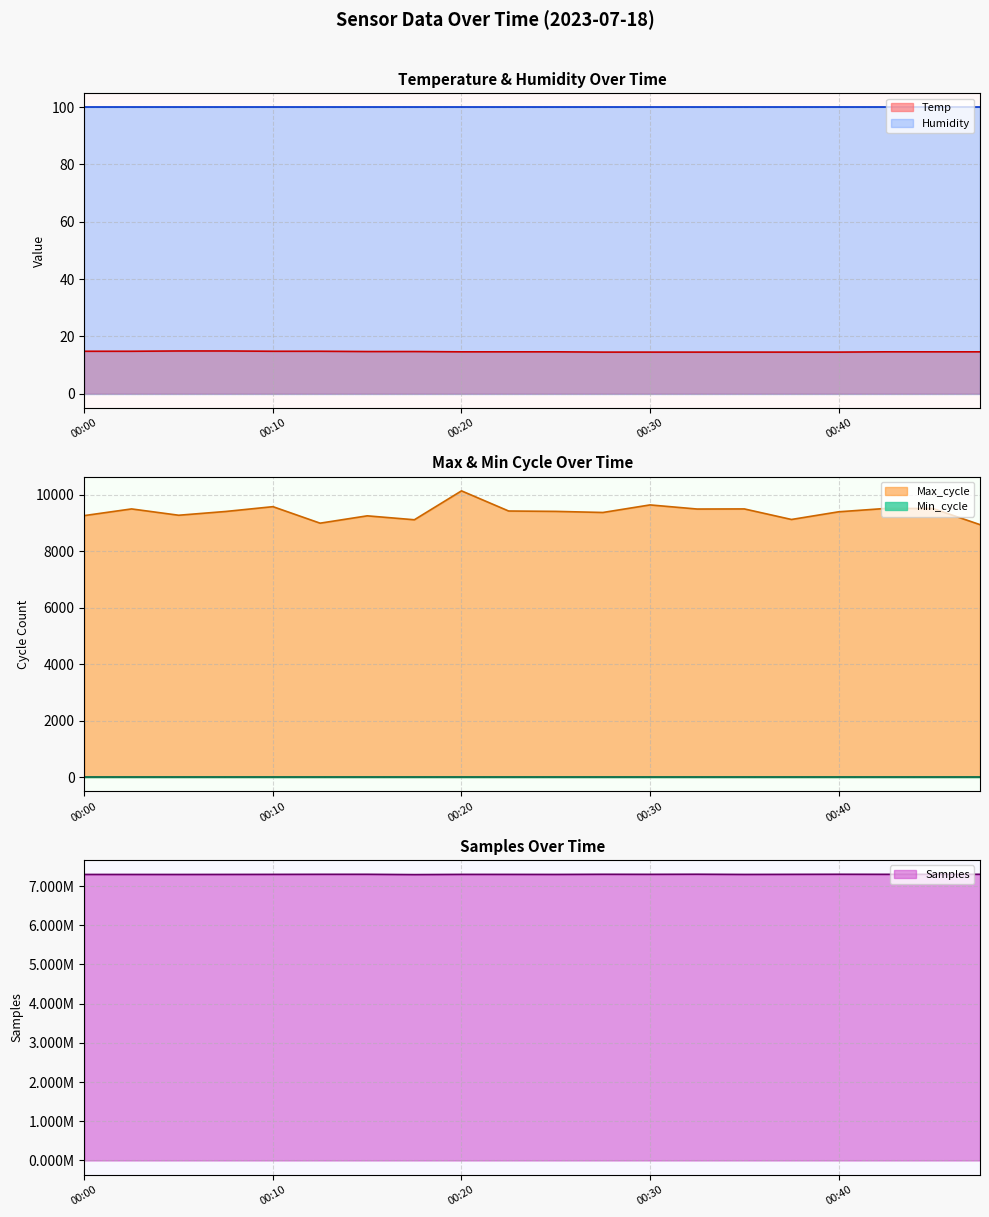

True or false: Humidity and Temp intersect in this chart.

False